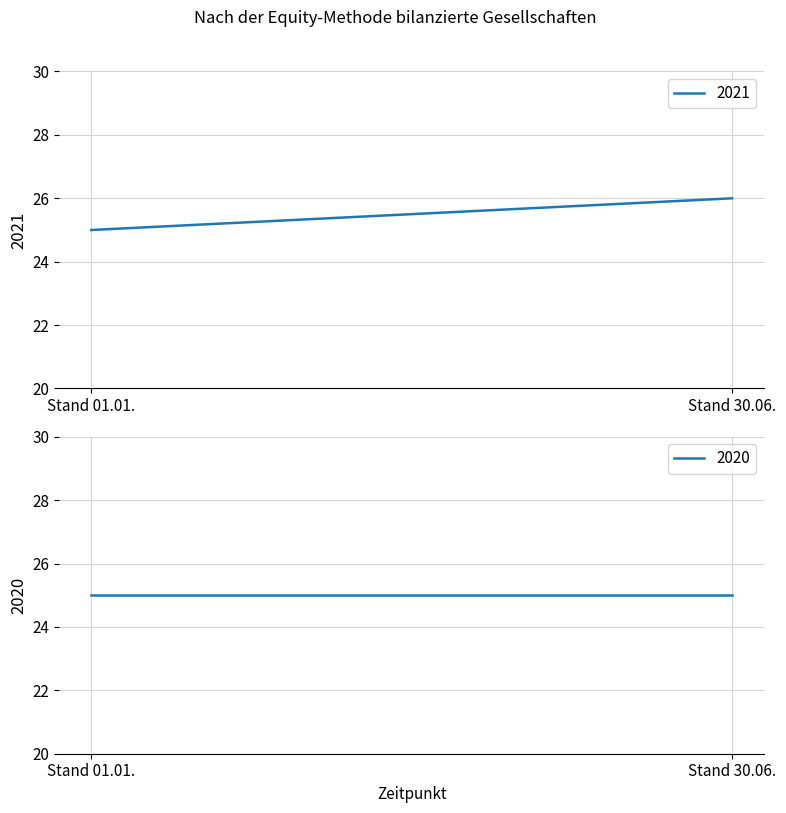

Reading left to right, list all the values displayed in this chart.

2021: 25	26
2020: 25	25